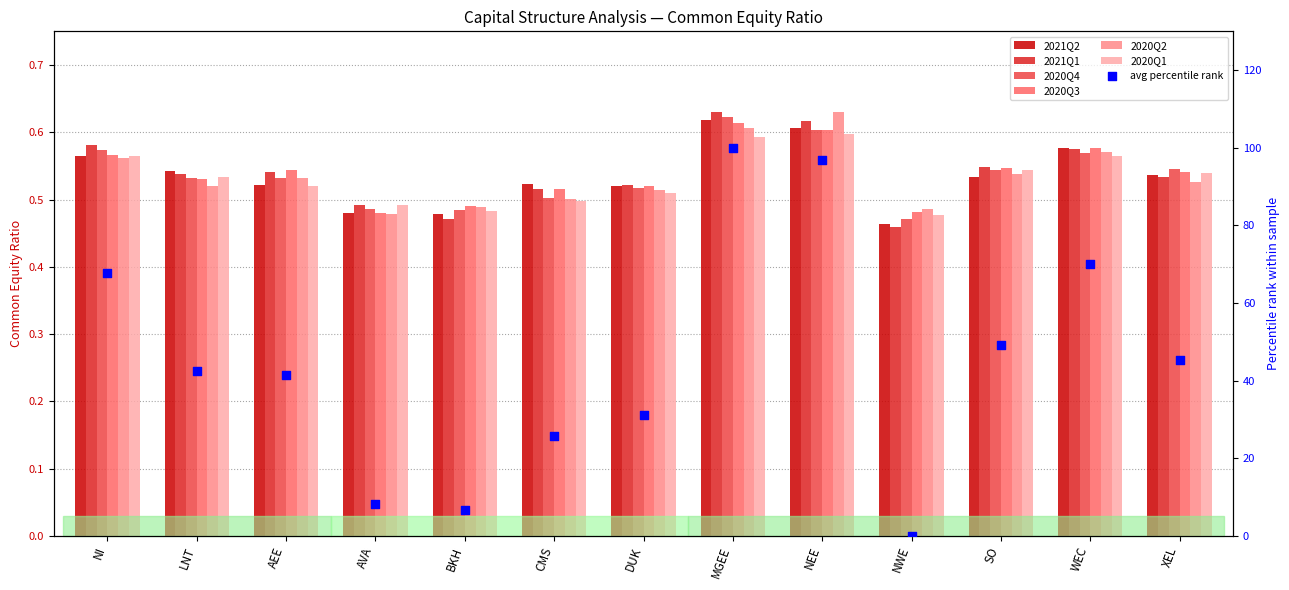

At how many categories does at least one series exceed 0?

13